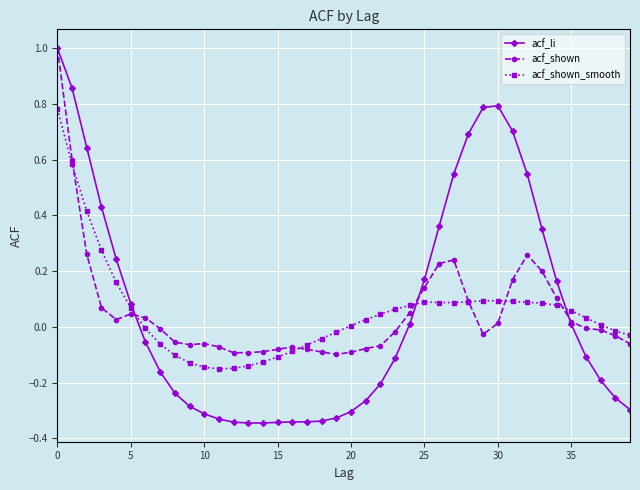

True or false: acf_shown_smooth has more than 1 interior local peaks.

True